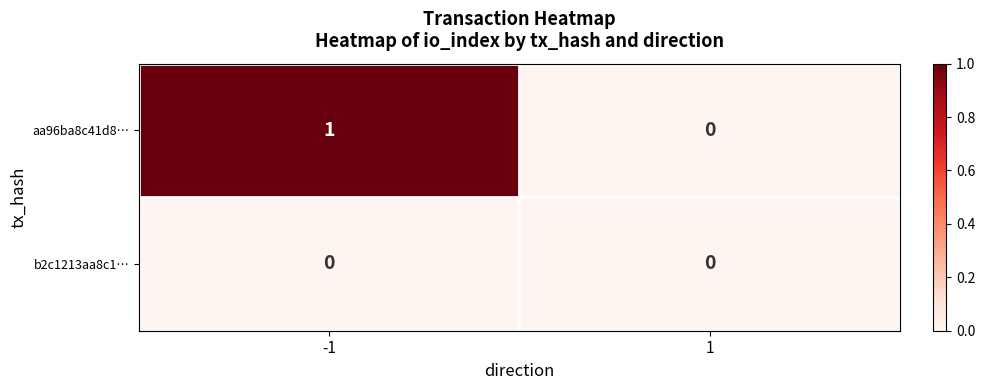

Which series changed the most between -1 and 1?

aa96ba8c41d8…